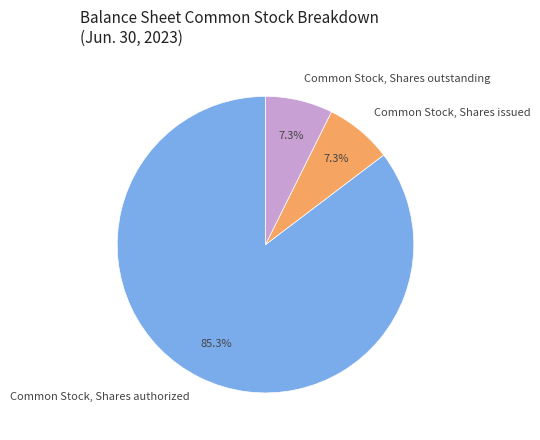

What is the majority slice?

Common Stock, Shares authorized